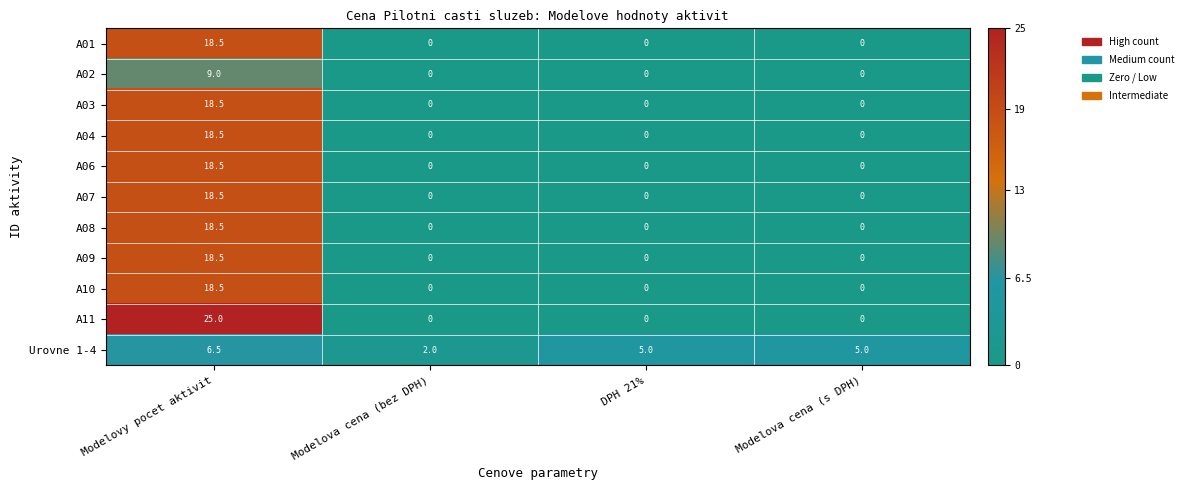

At which category does the chart reach its peak across all series?

Modelovy pocet aktivit